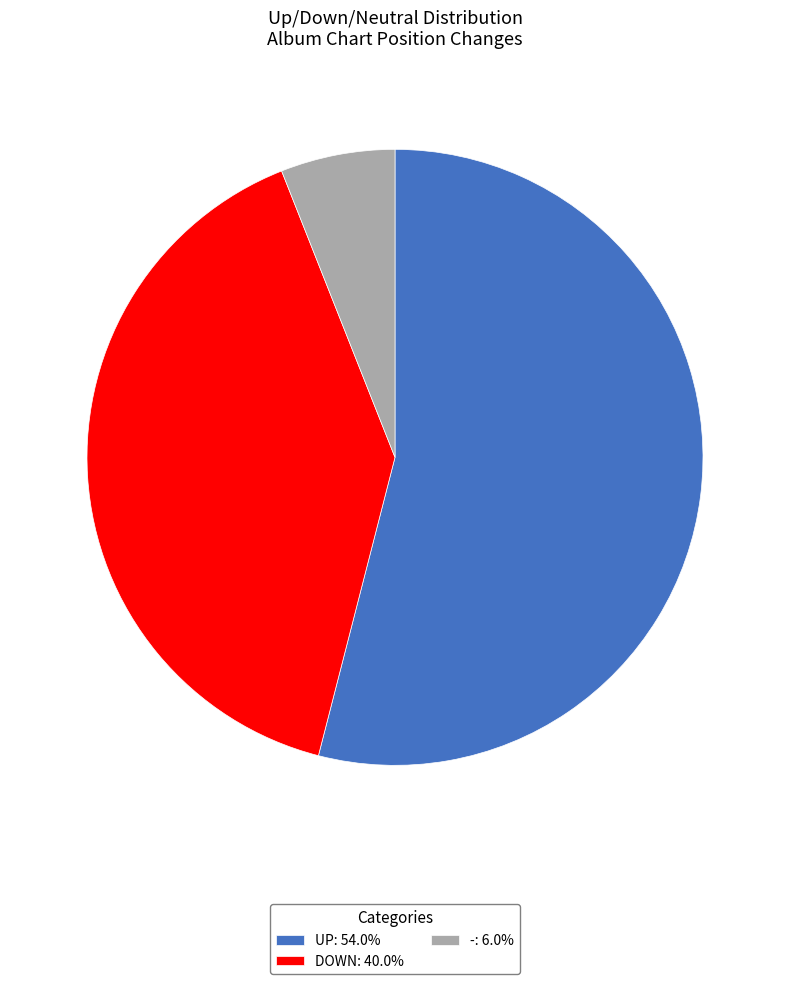

Approximately how many times larger is the value at DOWN: 40.0% compared to -: 6.0%?

6.7